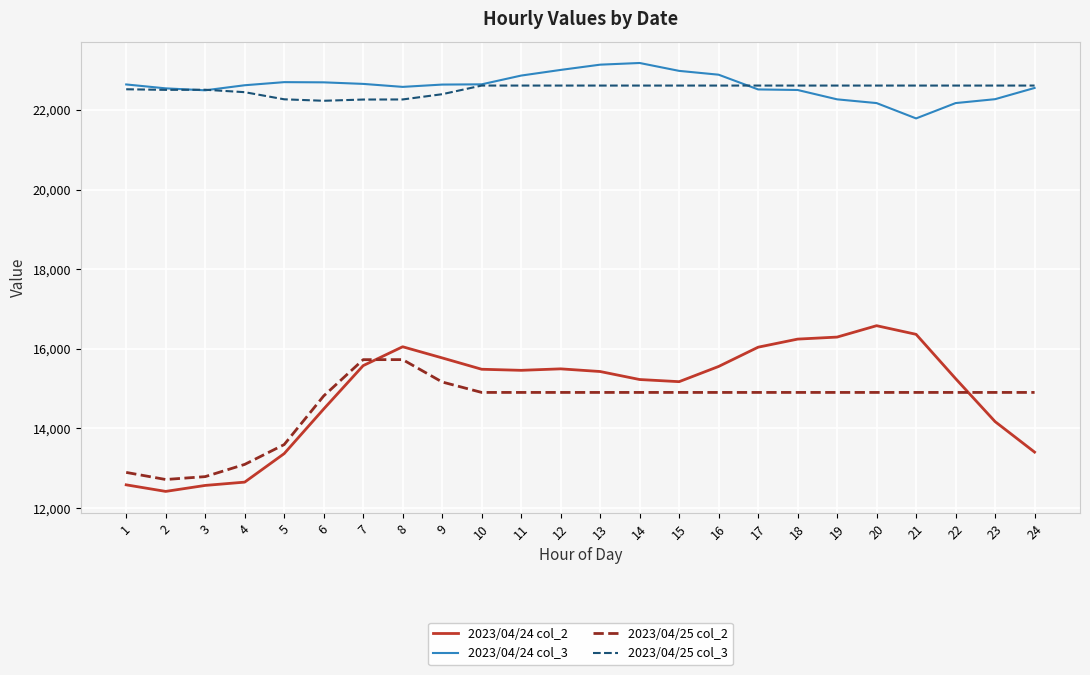

What is the approximate value of 2023/04/24 col_2 at 13, to the nearest 10?

15430